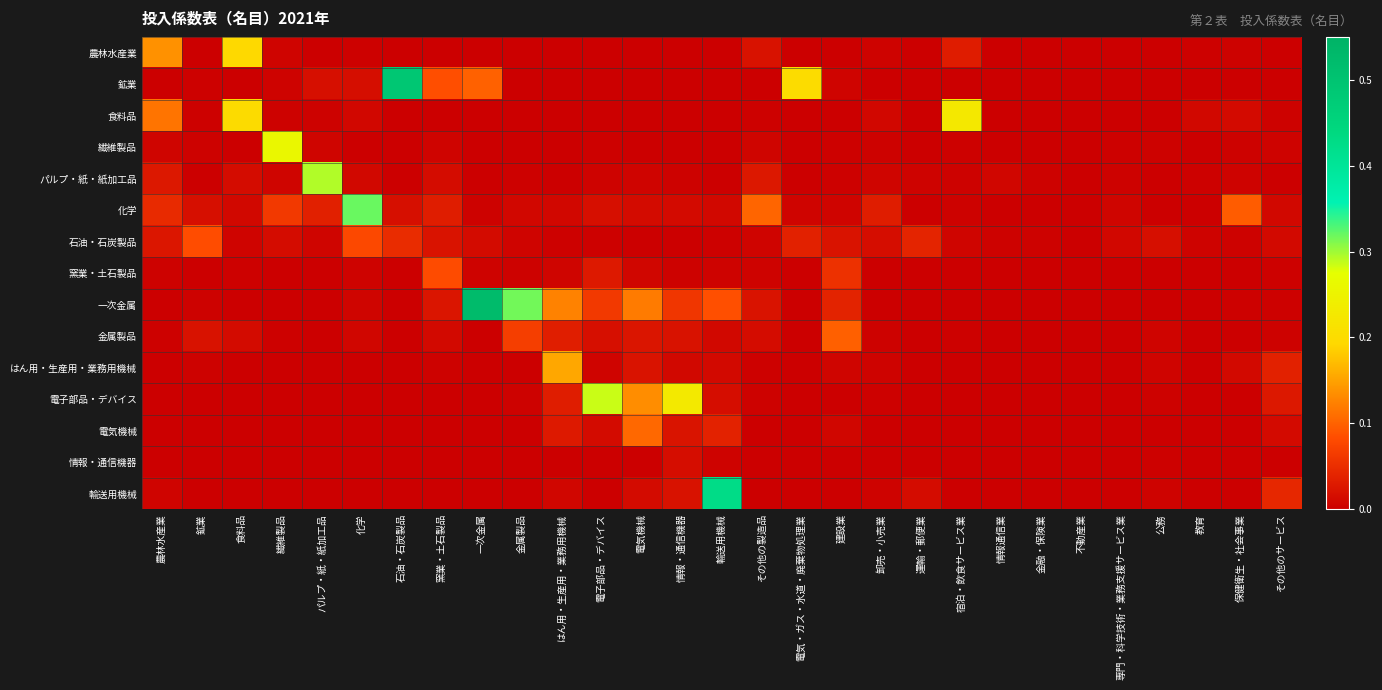

List the series in order of their peak value, lowest first.

情報・通信機器, 窯業・土石製品, 石油・石炭製品, 金属製品, 電気機械, はん用・生産用・業務用機械, 農林水産業, 食料品, 繊維製品, 電子部品・デバイス, パルプ・紙・紙加工品, 化学, 輸送用機械, 鉱業, 一次金属